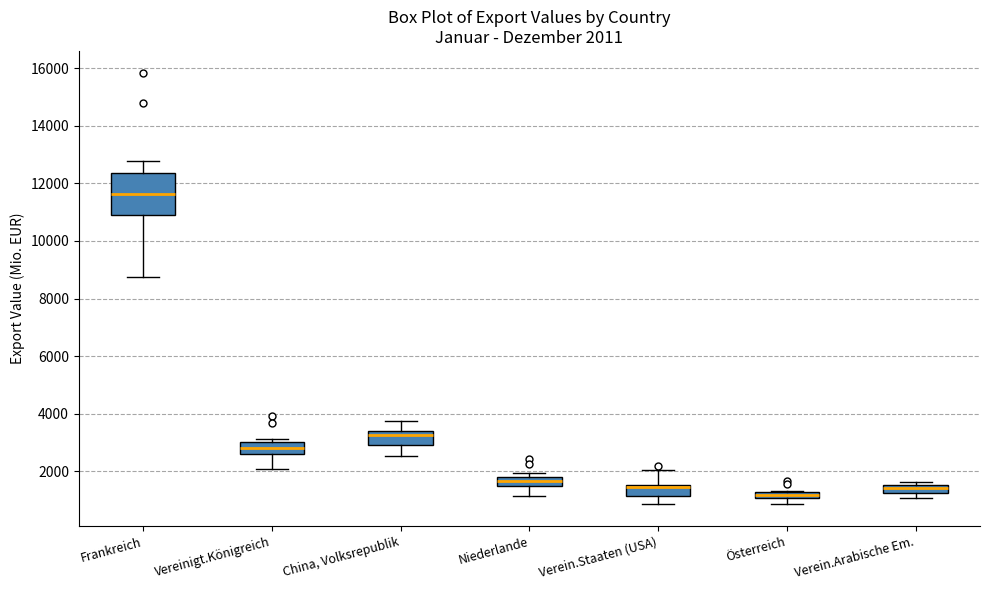

Comparing the boxes themselves (not the whiskers), which one is the tallest?

Frankreich